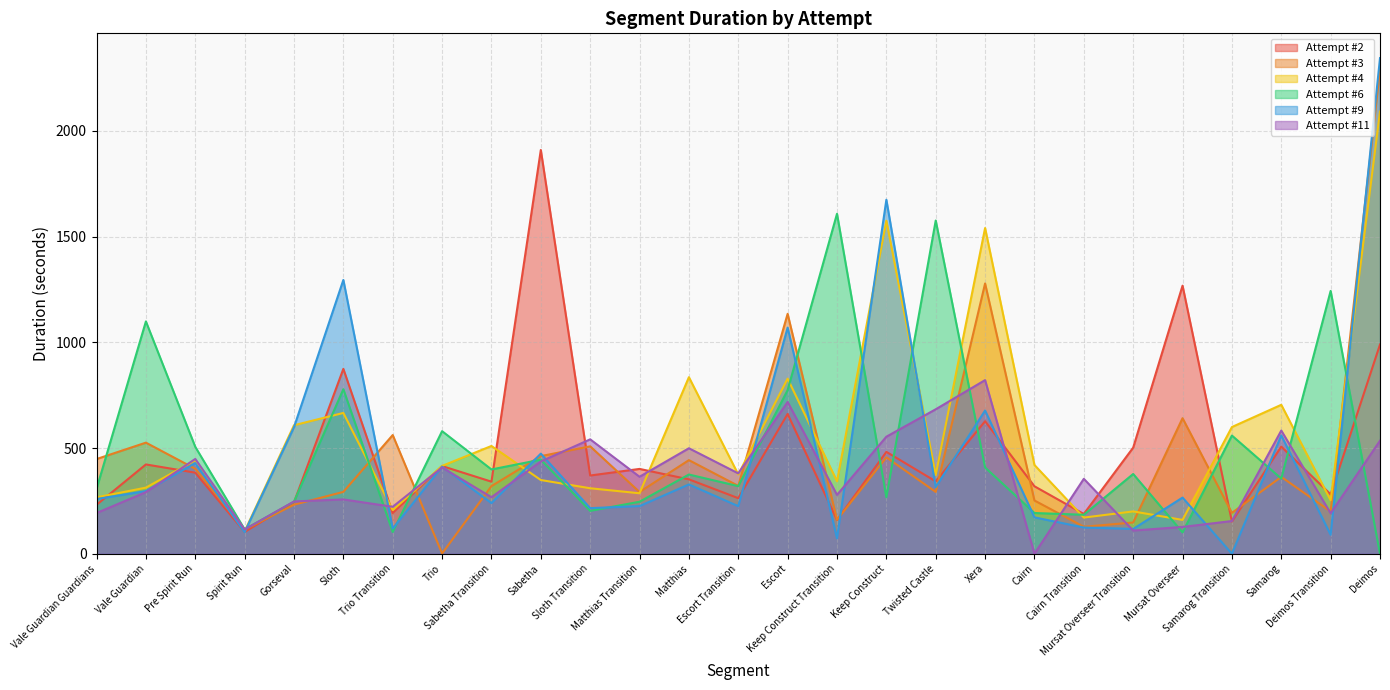

Which series has the largest total across all categories?

Attempt #4